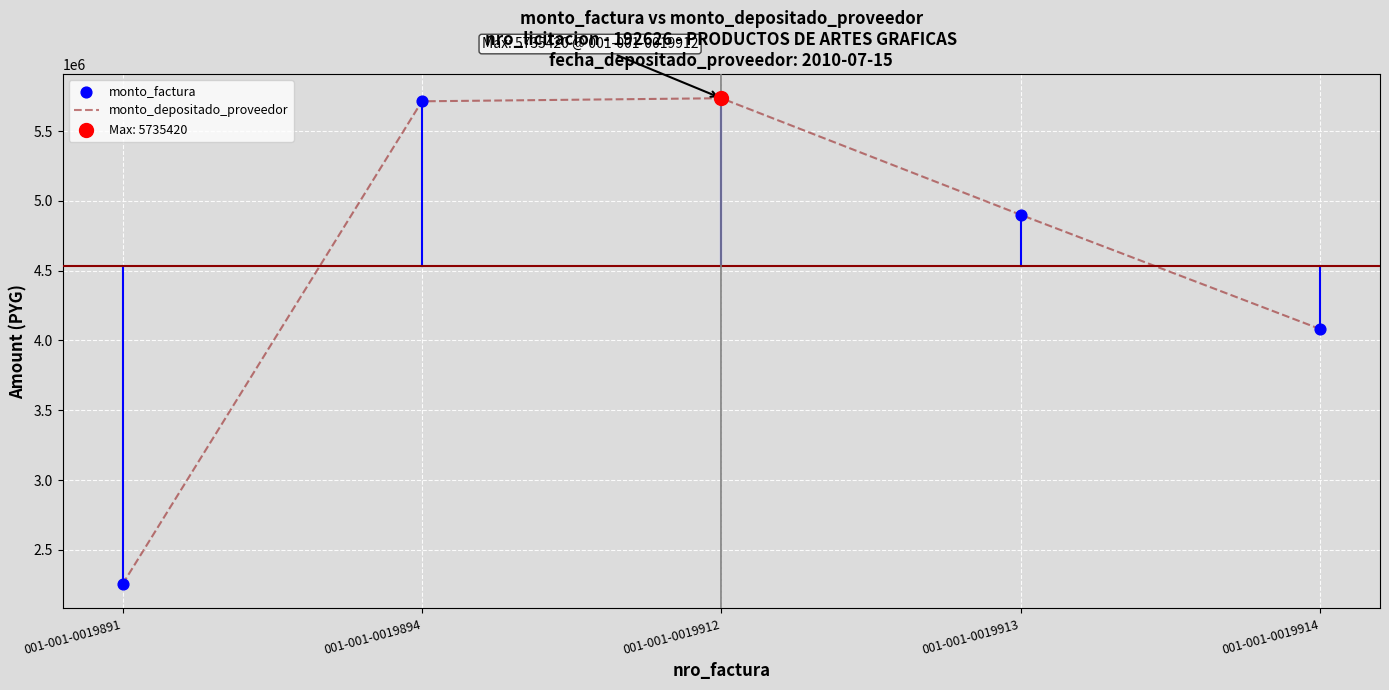

Is it true that the value at 001-001-0019891 is 2254000?

True